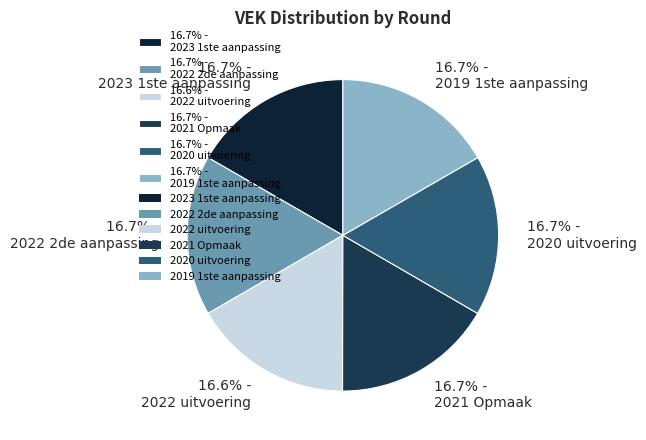

Approximately how many times larger is the value at 16.7% - 2019 1ste aanpassing compared to 16.7% - 2021 Opmaak?

1.0